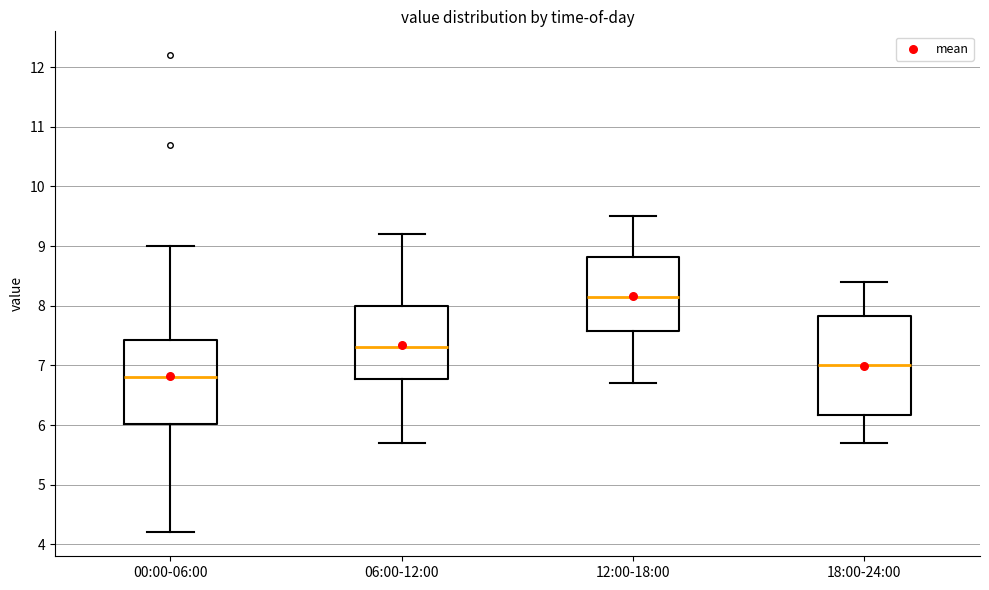

Comparing the boxes themselves (not the whiskers), which one is the tallest?

18:00-24:00